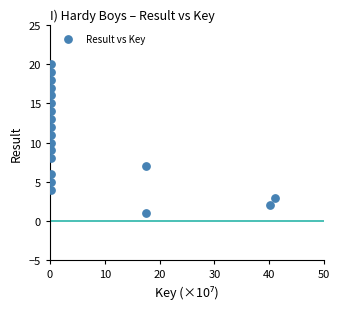

What is the range of Y values (max minus min)?

19